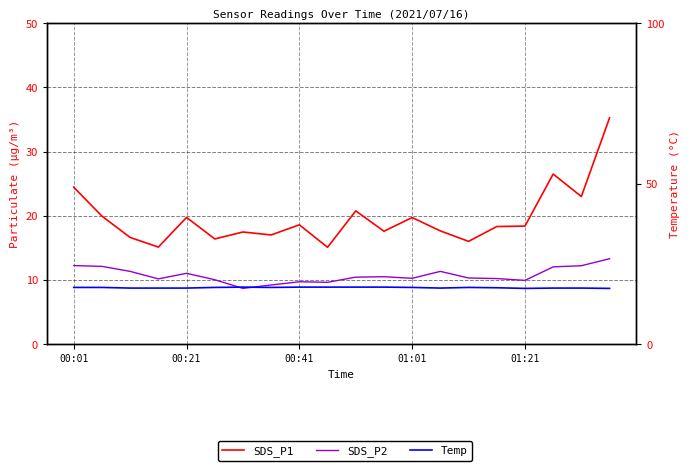

Does the chart display data point markers on the line(s)?

No